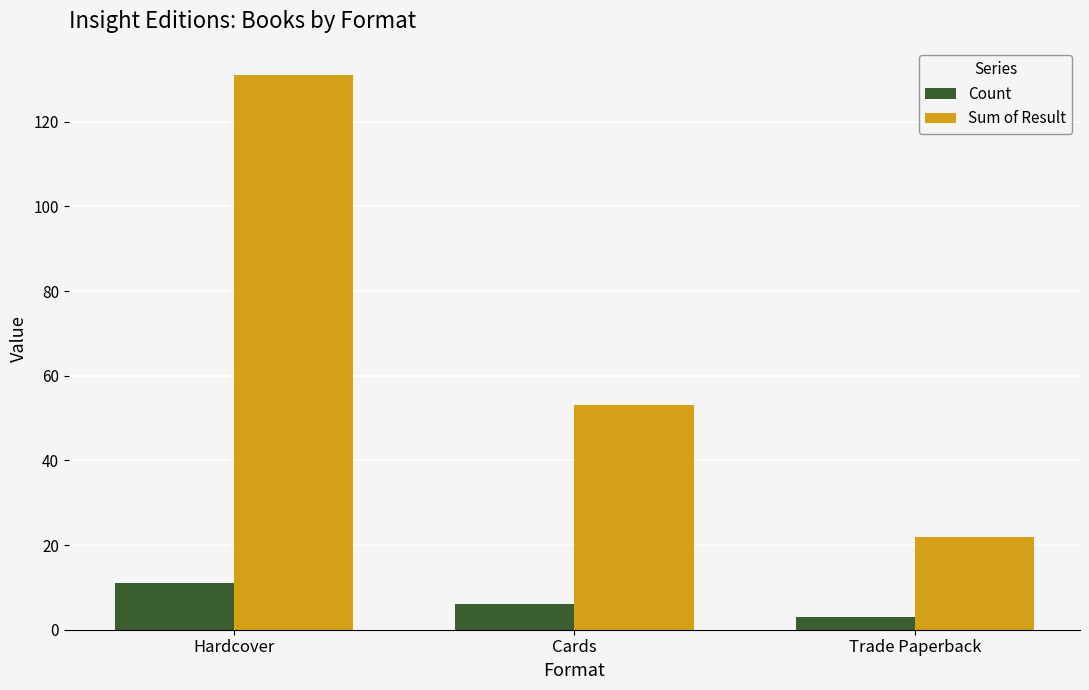

How many bars are there in total?

6